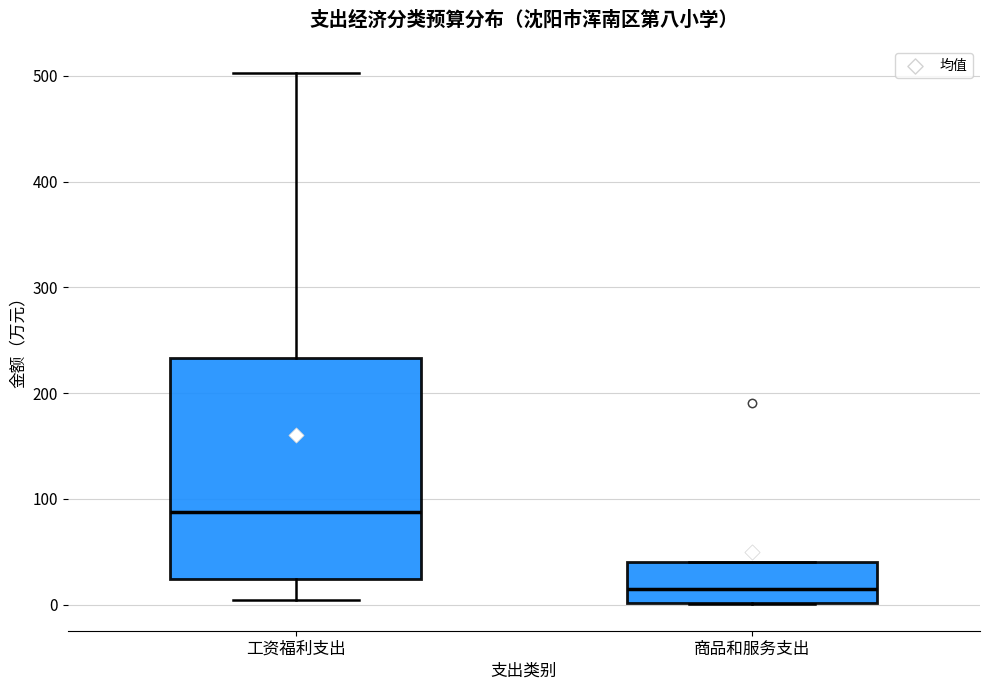

Reading left to right, read every box against the y-axis: the position of its median line, the range the box covers, and the ends of its whiskers. The values are not printed on the chart, so give them approximately, as read against the axis.

工资福利支出: median 90, box 20 to 230, whiskers 0 to 500
商品和服务支出: median 20, box 0 to 40, whiskers 0 to 40